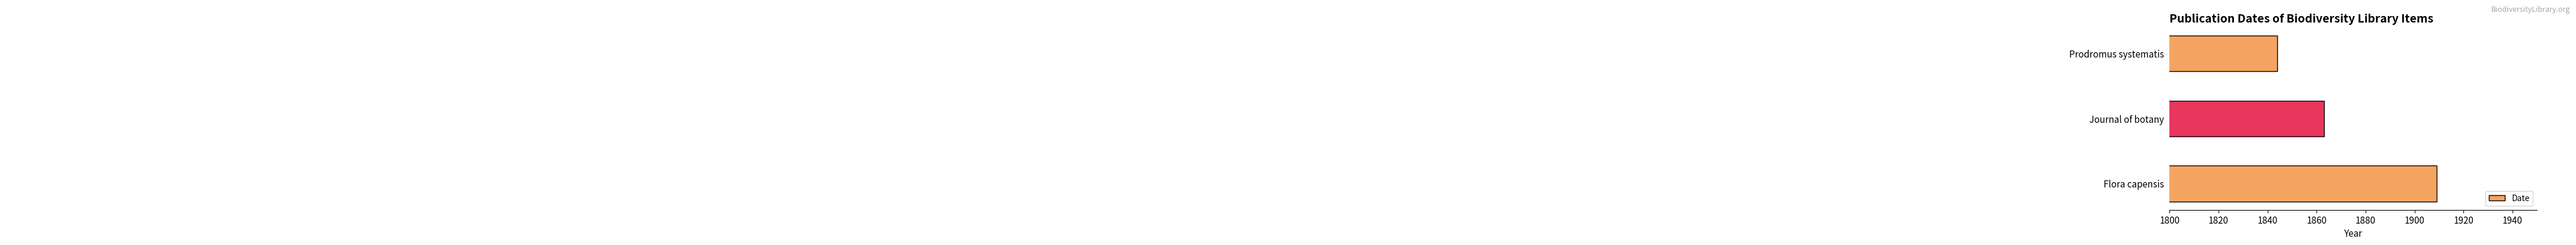

What is the sum of all values?

5616